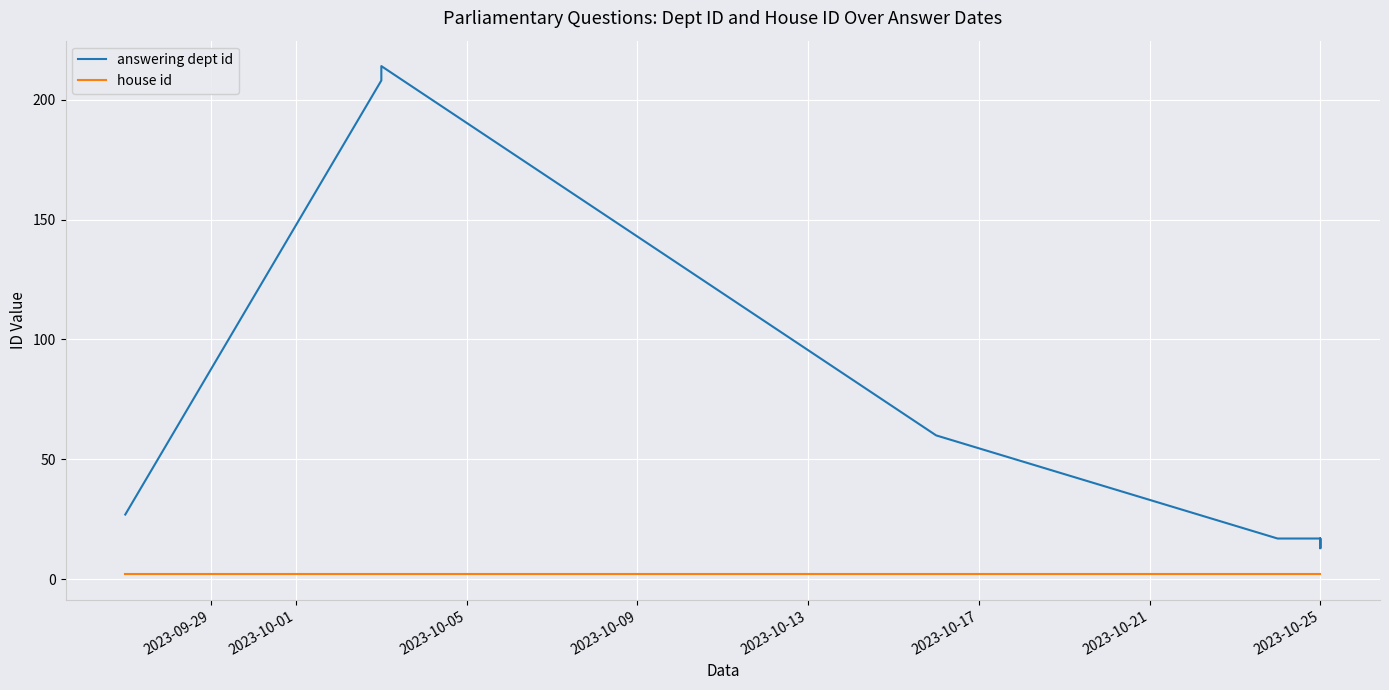

True or false: answering dept id and house id intersect in this chart.

False